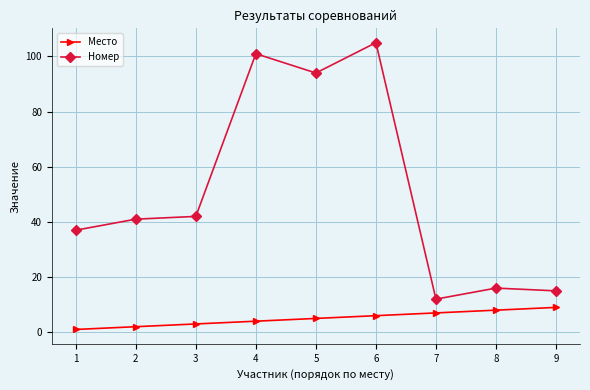

Is this an area chart (filled region under the line)?

No